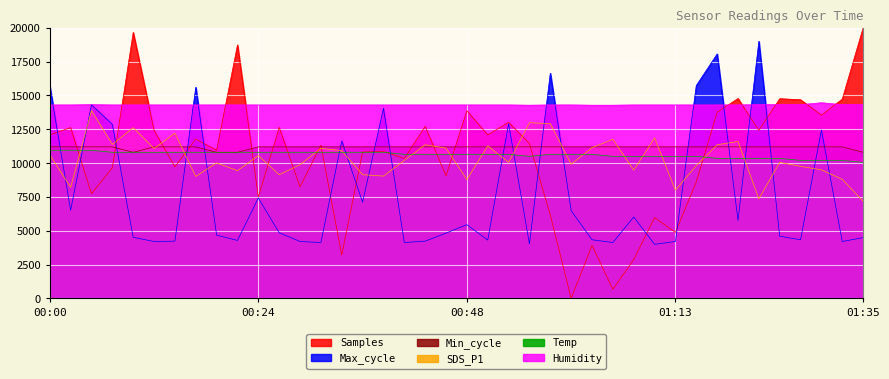

Where is Max_cycle nearest to the value 11500?

00:34